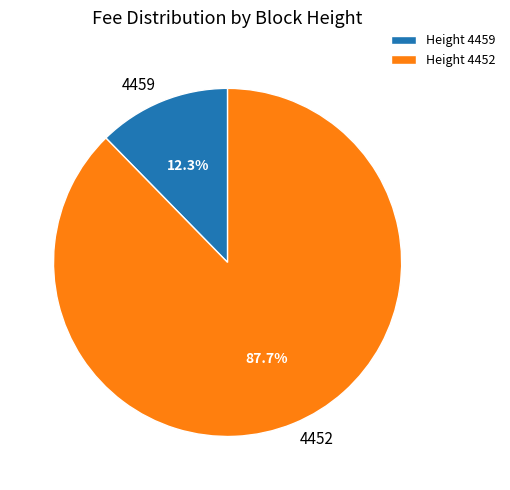

Is there a majority slice in this chart?

Yes